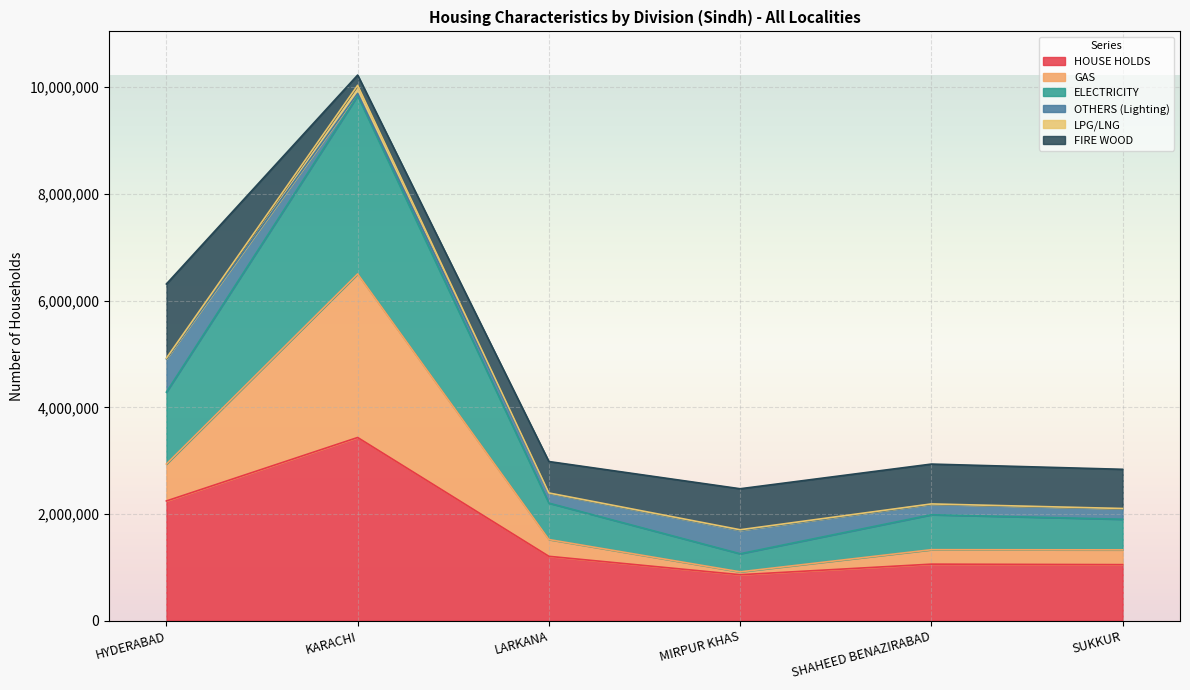

In ELECTRICITY, how many points are lower than both neighbors (excluding endpoints)?

1